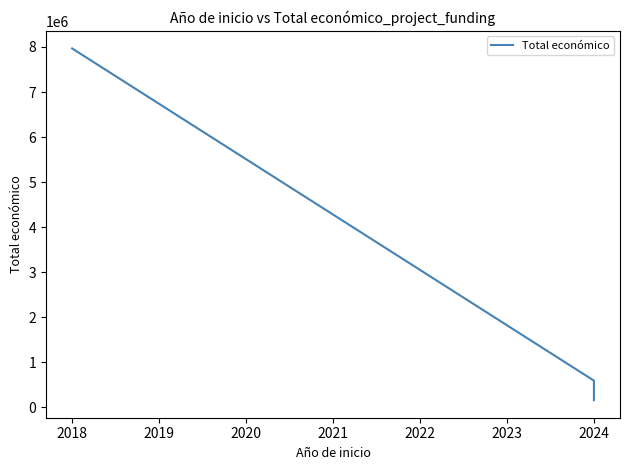

The chart shows a value of 227186 at 2024. True or false?

False